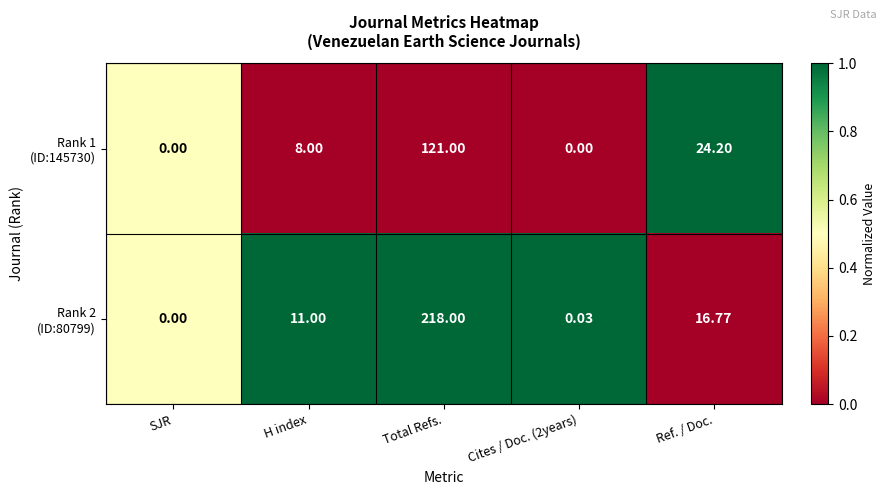

At which category is the sum across all series the highest?

Total Refs.